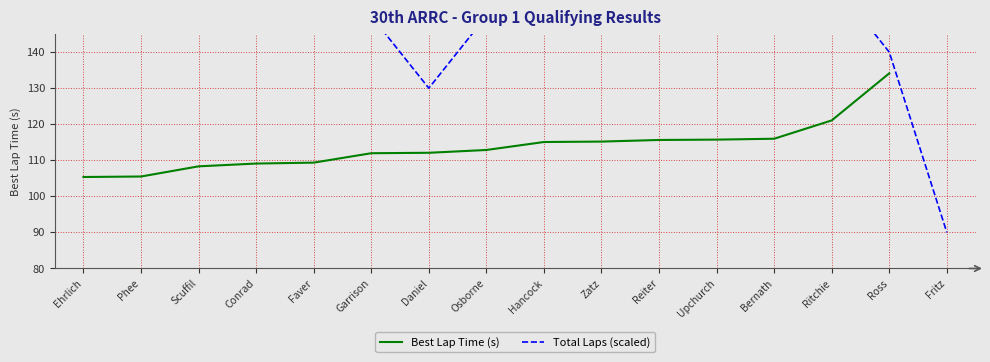

What is the value of the Best Lap Time (s) point at the 6th from the left?

112.0